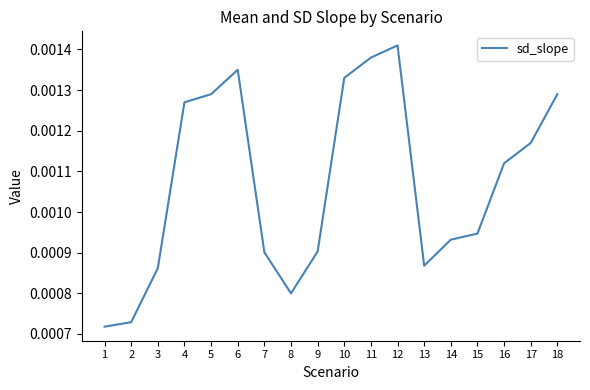

Between 12 and 15, which is larger?

12